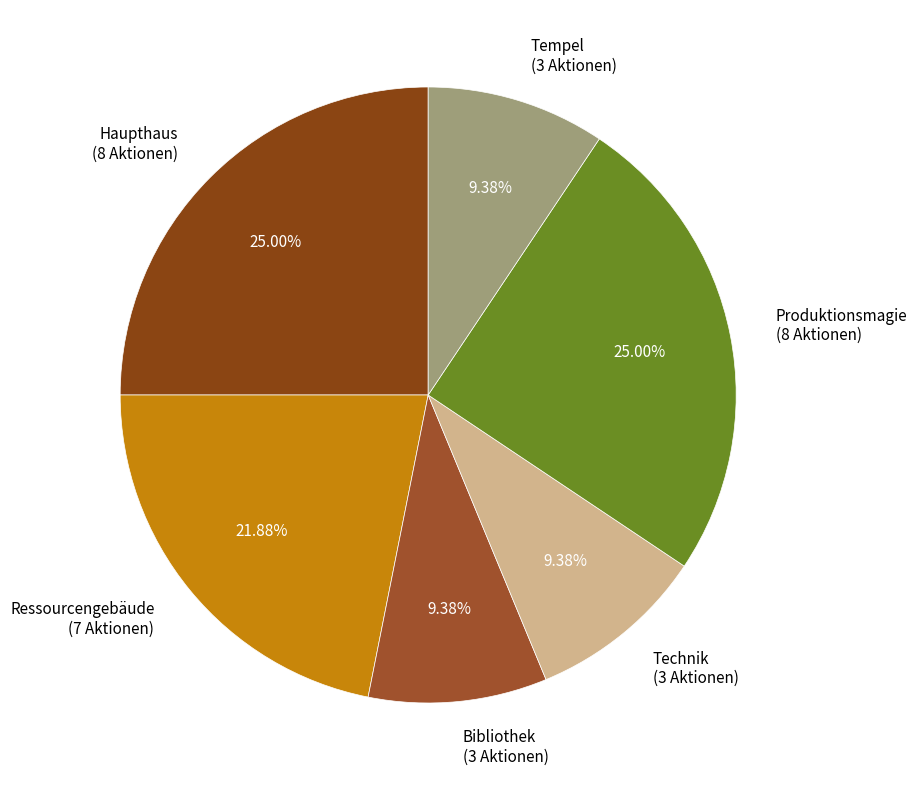

Is Produktionsmagie the majority of the pie?

No